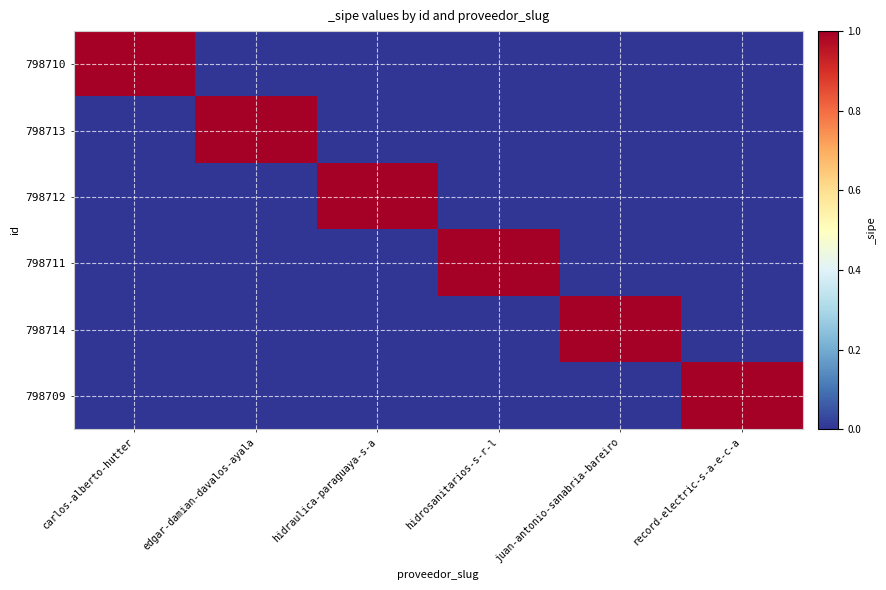

Reading left to right, transcribe all the data shown in this chart.

798710: carlos-alberto-hutter=1	edgar-damian-davalos-ayala=0	hidraulica-paraguaya-s-a=0	hidrosanitarios-s-r-l=0	juan-antonio-sanabria-bareiro=0	record-electric-s-a-e-c-a=0
798713: carlos-alberto-hutter=0	edgar-damian-davalos-ayala=1	hidraulica-paraguaya-s-a=0	hidrosanitarios-s-r-l=0	juan-antonio-sanabria-bareiro=0	record-electric-s-a-e-c-a=0
798712: carlos-alberto-hutter=0	edgar-damian-davalos-ayala=0	hidraulica-paraguaya-s-a=1	hidrosanitarios-s-r-l=0	juan-antonio-sanabria-bareiro=0	record-electric-s-a-e-c-a=0
798711: carlos-alberto-hutter=0	edgar-damian-davalos-ayala=0	hidraulica-paraguaya-s-a=0	hidrosanitarios-s-r-l=1	juan-antonio-sanabria-bareiro=0	record-electric-s-a-e-c-a=0
798714: carlos-alberto-hutter=0	edgar-damian-davalos-ayala=0	hidraulica-paraguaya-s-a=0	hidrosanitarios-s-r-l=0	juan-antonio-sanabria-bareiro=1	record-electric-s-a-e-c-a=0
798709: carlos-alberto-hutter=0	edgar-damian-davalos-ayala=0	hidraulica-paraguaya-s-a=0	hidrosanitarios-s-r-l=0	juan-antonio-sanabria-bareiro=0	record-electric-s-a-e-c-a=1